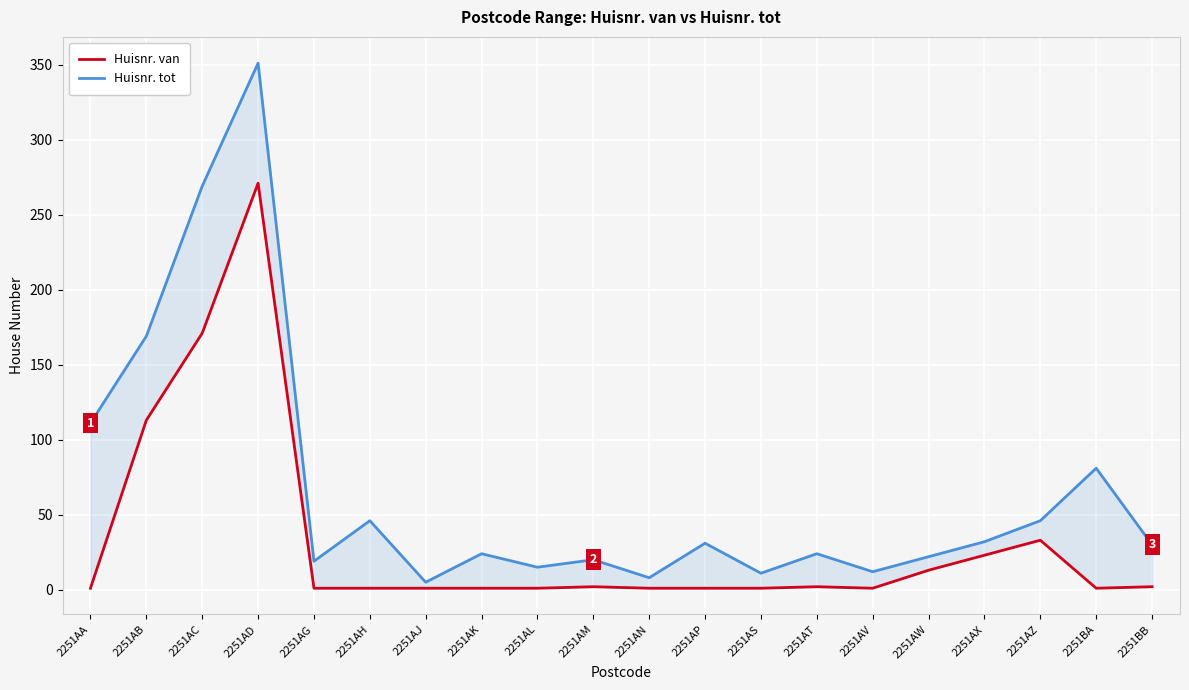

Where is the first local maximum for Huisnr. van?

2251AD